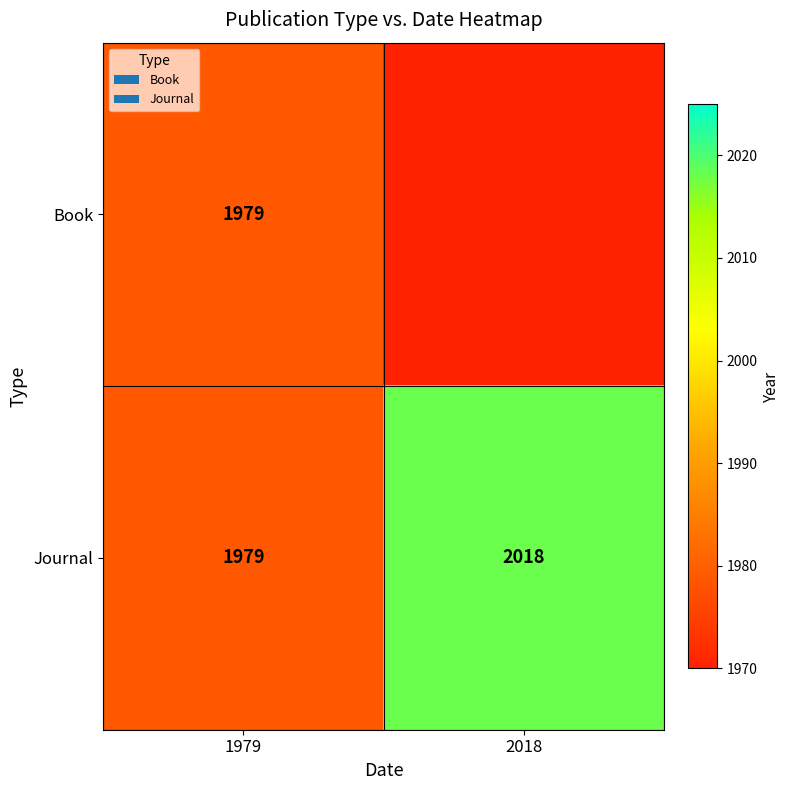

Is it true that Journal equals 2018 at 2018?

True